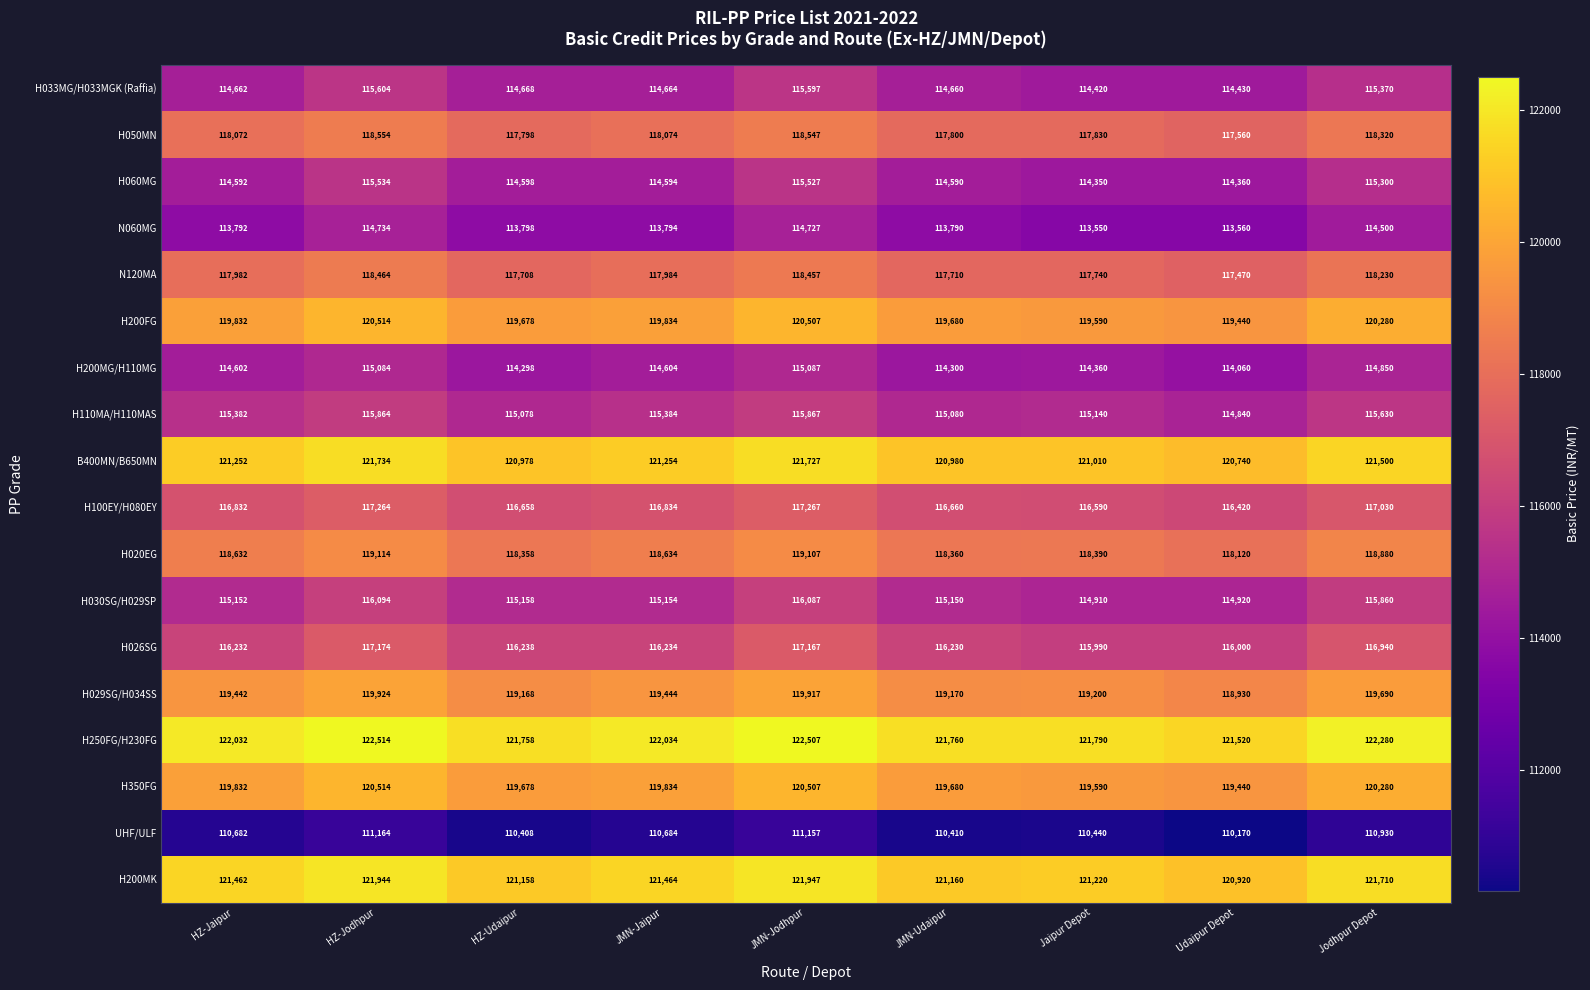

Which category has the highest value across all series?

HZ-Jodhpur